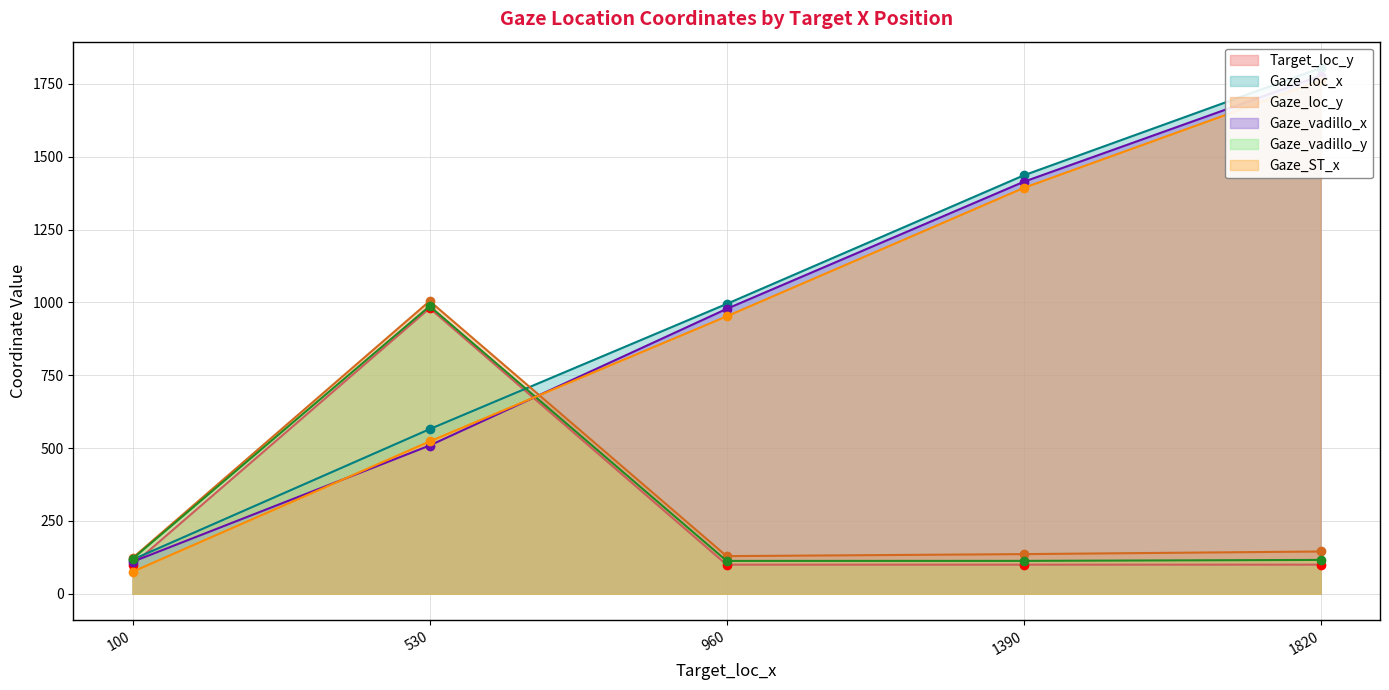

How many data points in Gaze_loc_y are above 136?

3